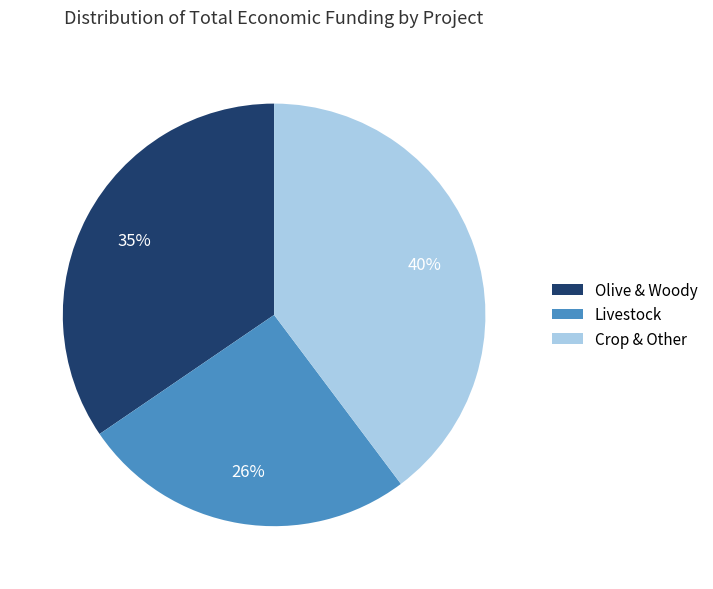

Is it true that Crop & Other is 40% of the pie?

True